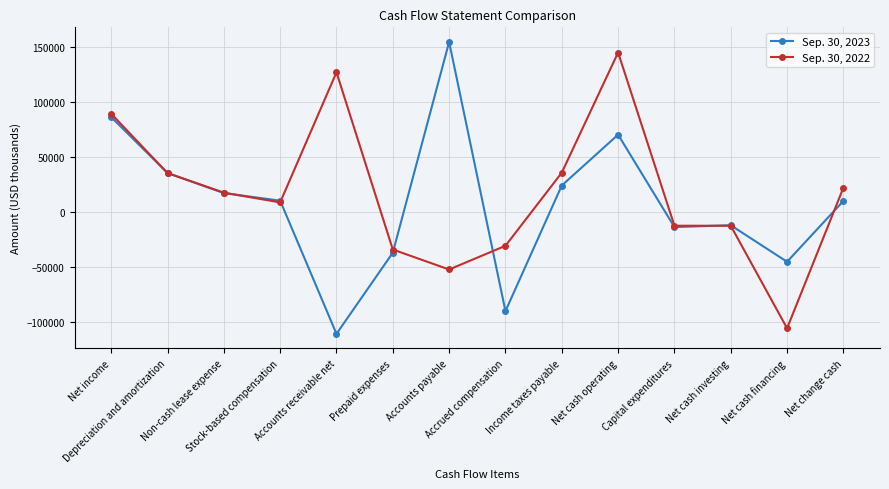

The value of Sep. 30, 2023 at Accounts receivable net is -150290. True or false?

False